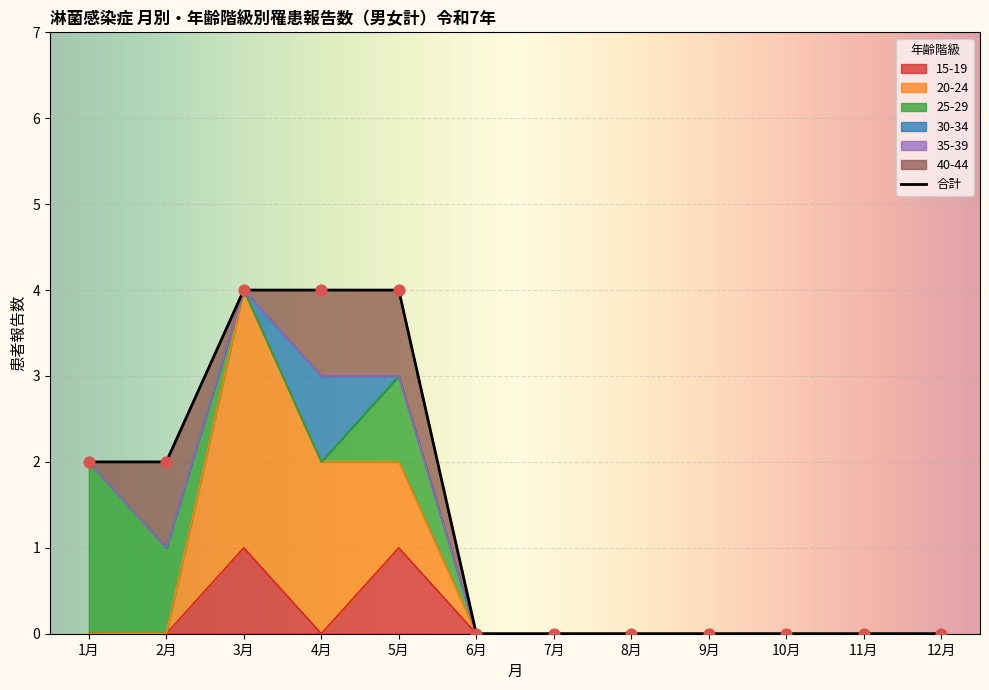

Is the value of 35-39 at 1月 greater than the value of 25-29 at 10月?

No